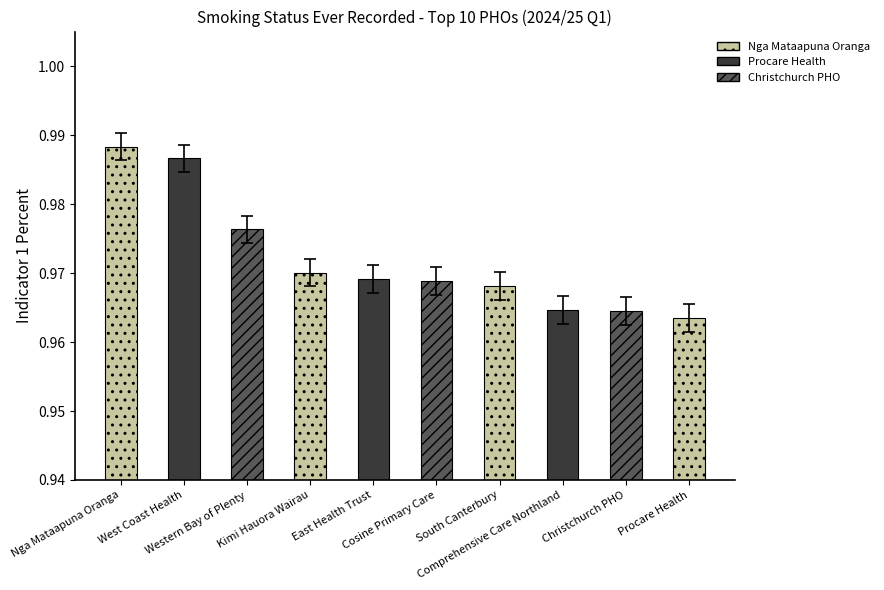

What is the label of the 10th bar from the left?

Procare Health